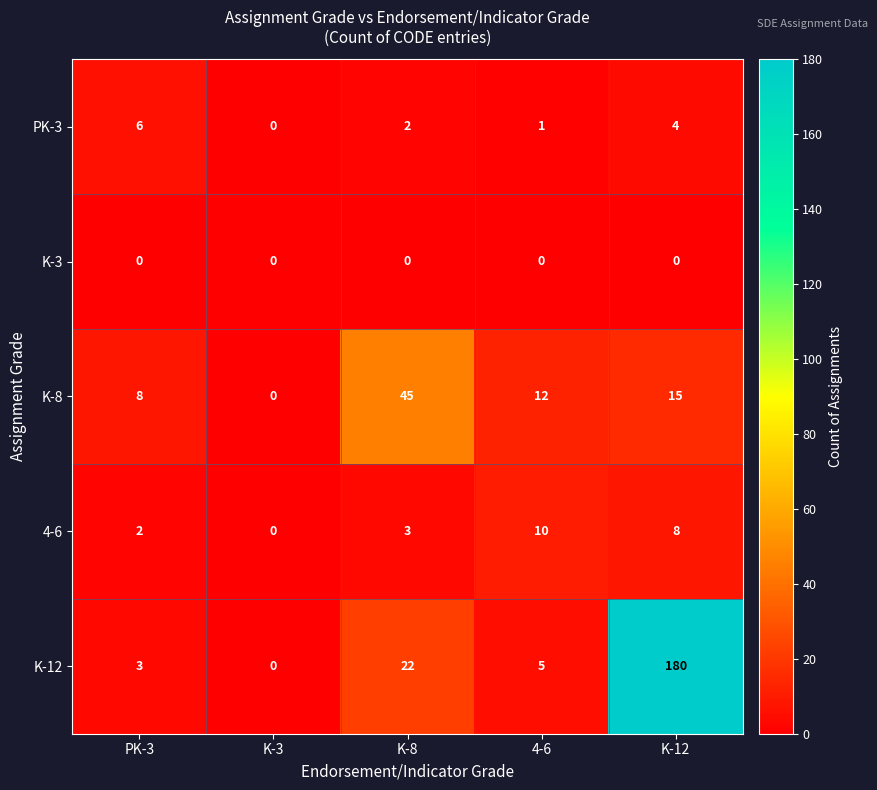

The K-8 series shows 16 at 4-6. True or false?

False